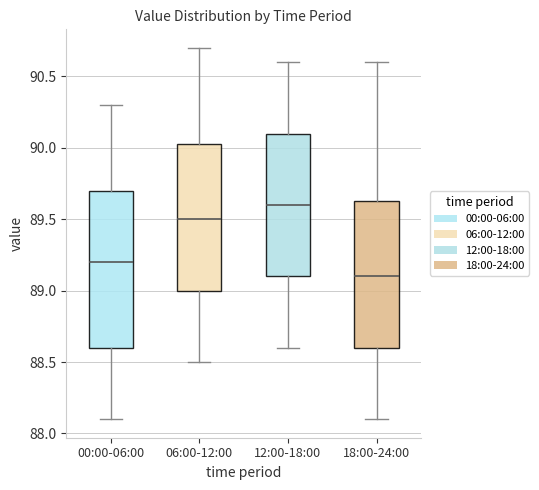

Which box is the tallest, from its lower edge to its upper edge?

00:00-06:00